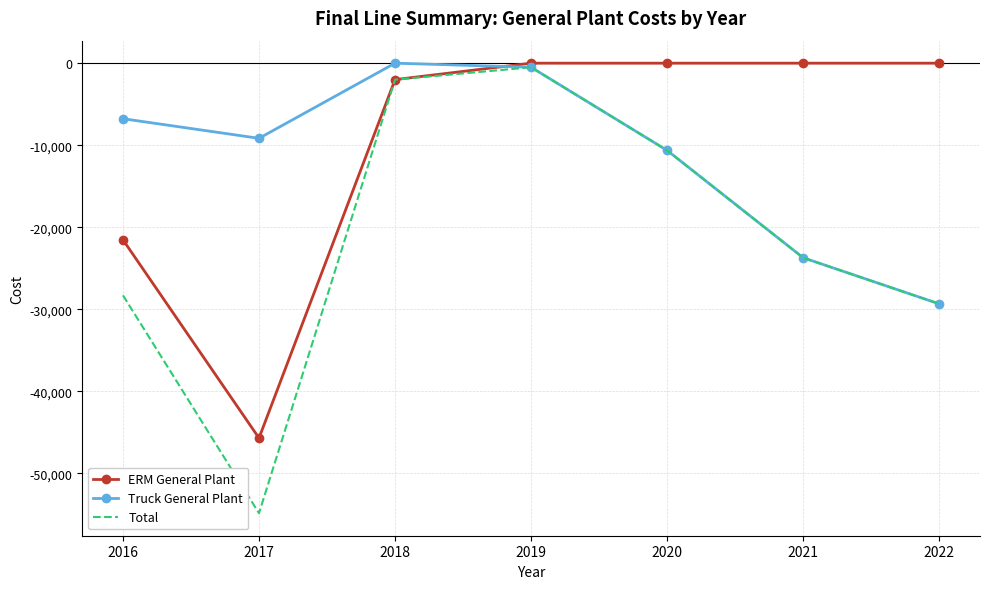

Where is ERM General Plant nearest to the value -22852?

2016